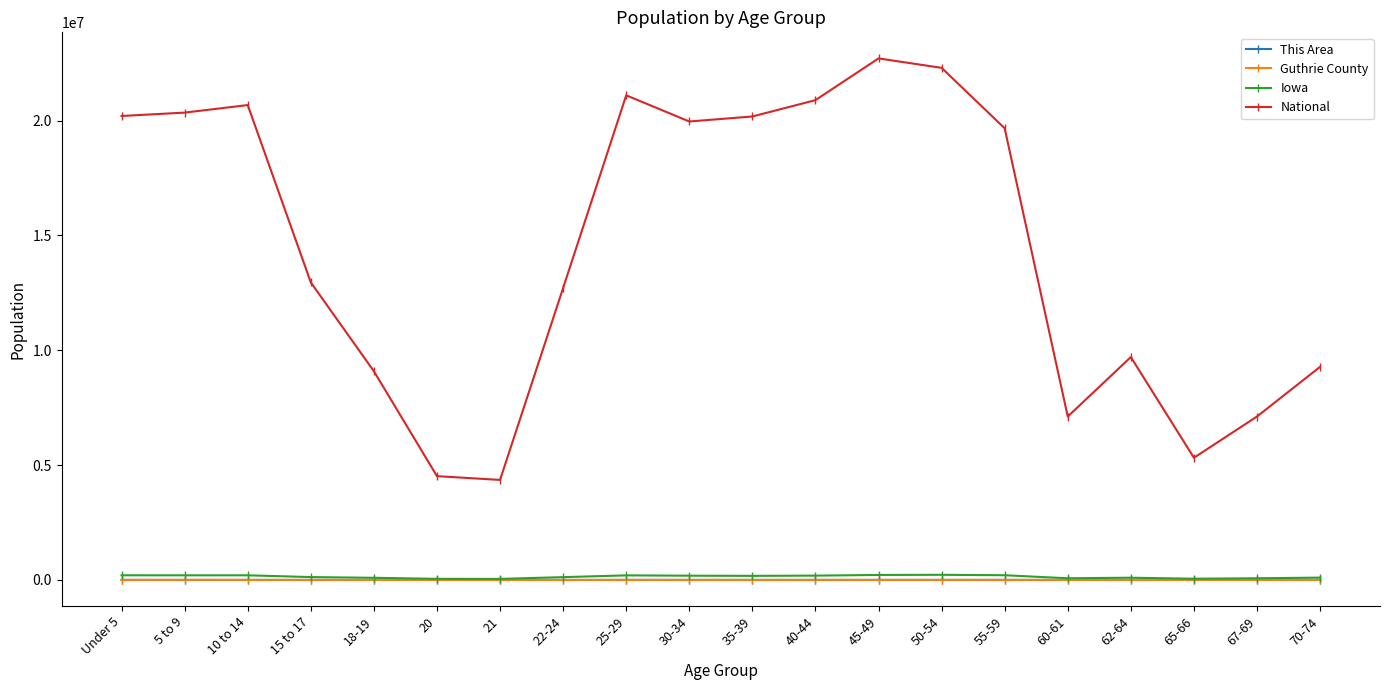

What is the highest value of the National series?

22708591